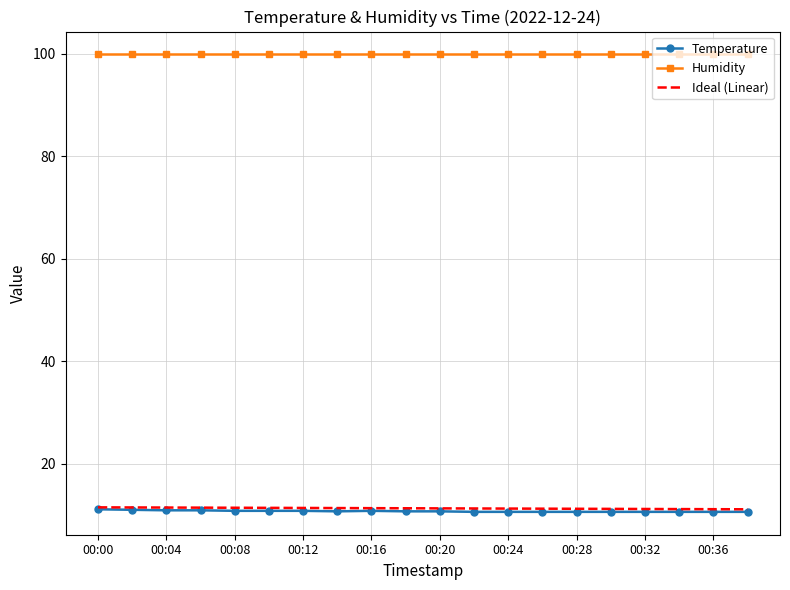

What is the maximum value for Ideal (Linear)?

11.5